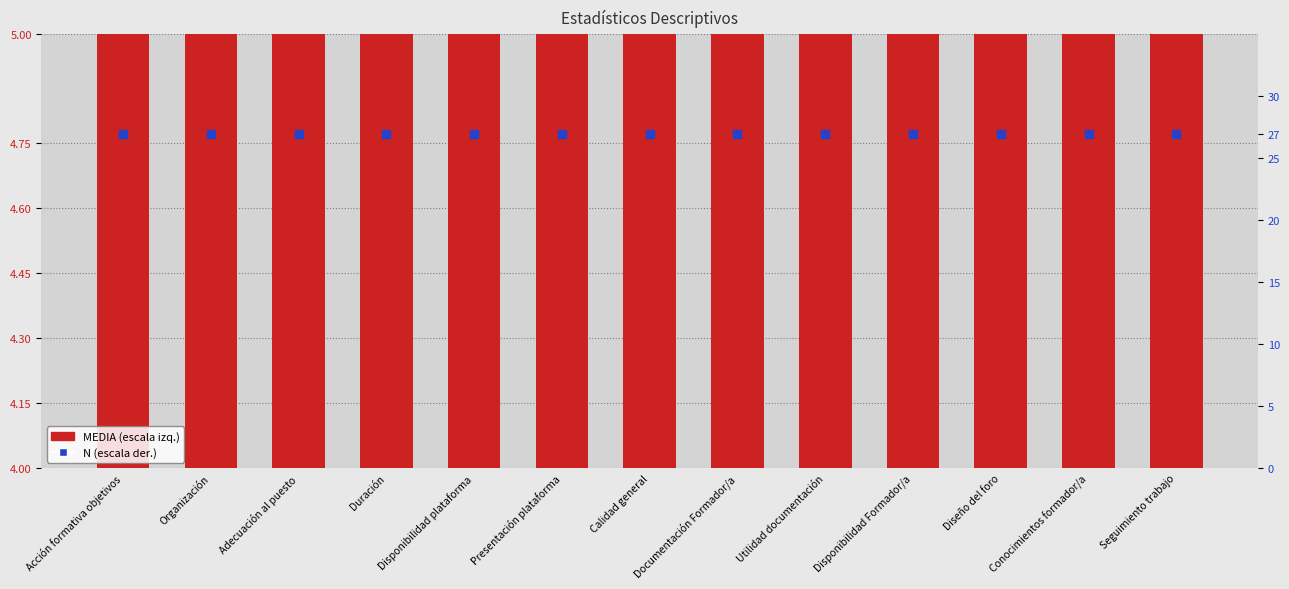

At which category is the sum across all series the highest?

Utilidad documentación